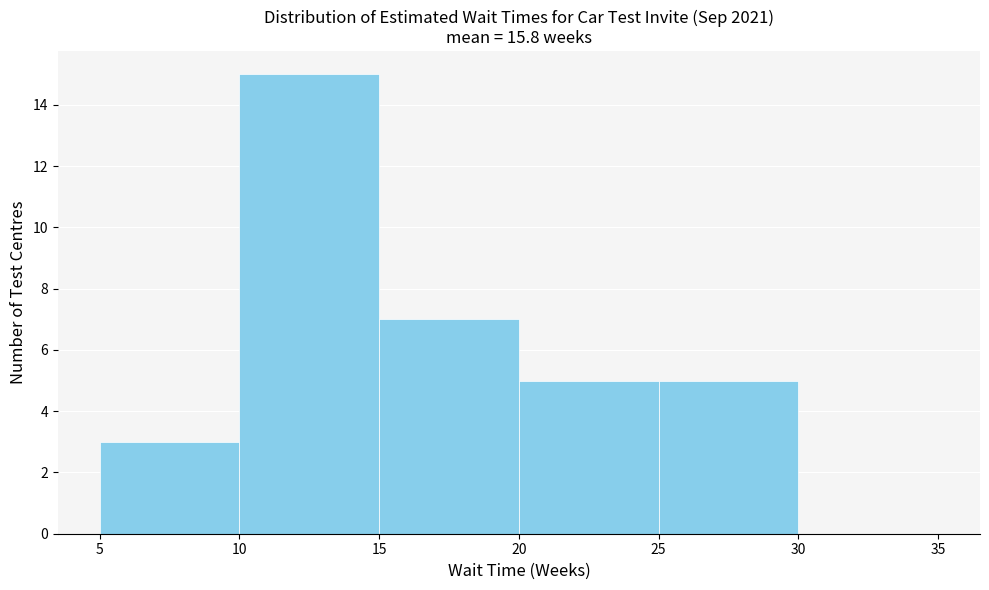

Over which range of the x-axis is the bar tallest?

10 to 15